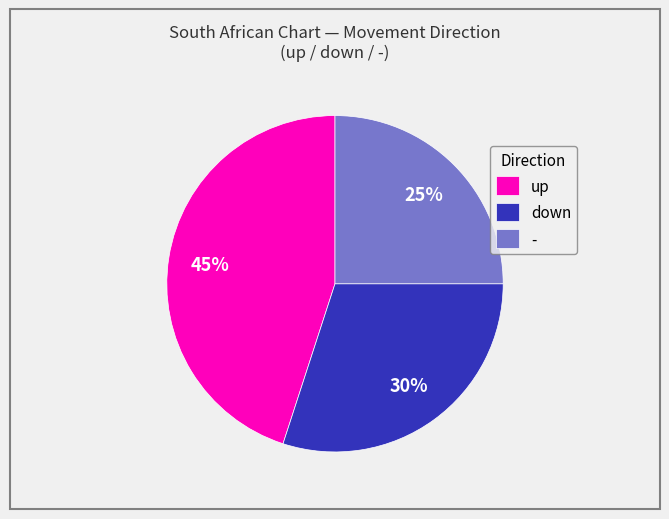

Between down and up, which is larger?

up